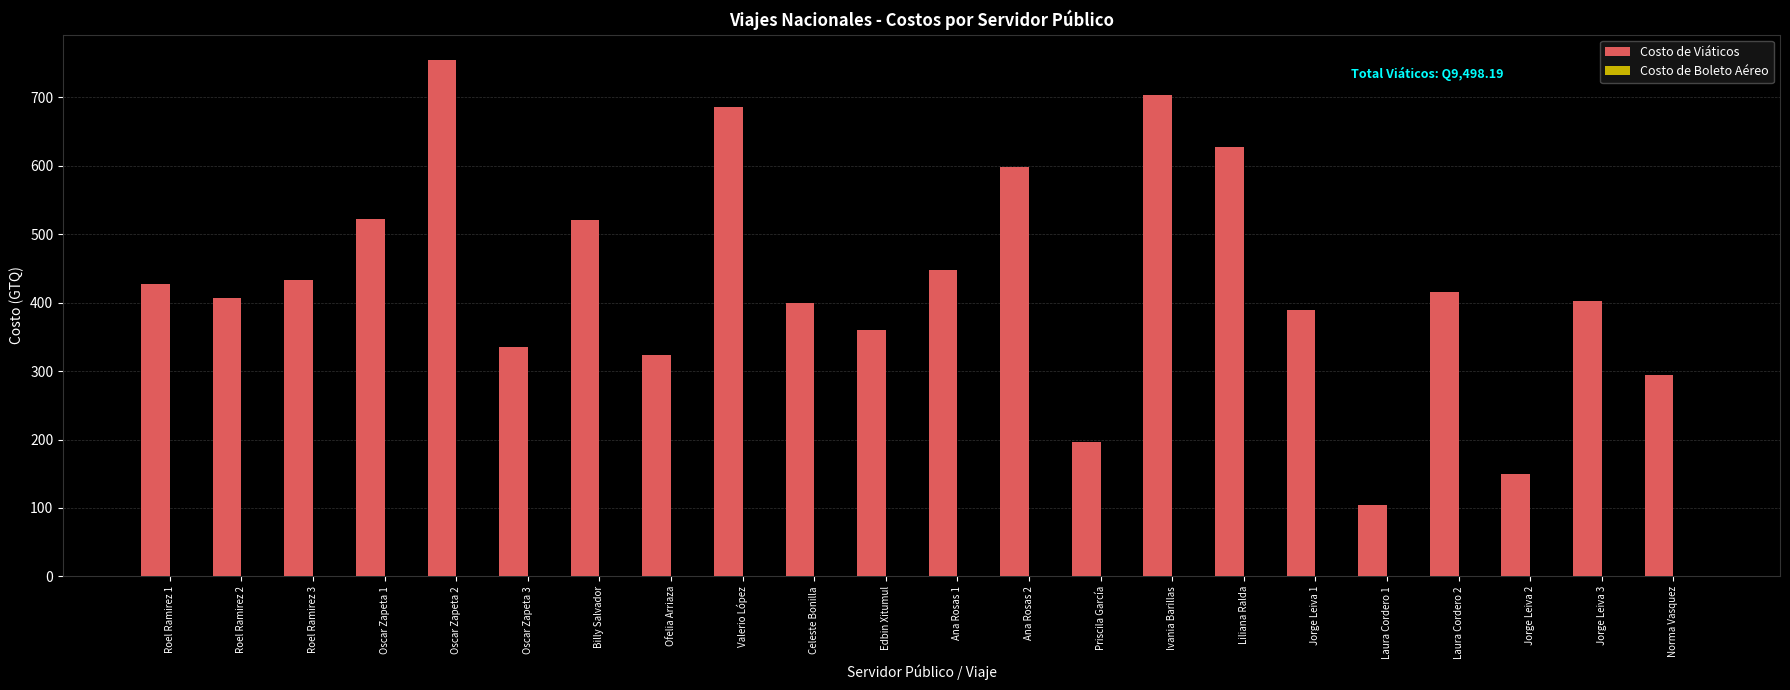

What value does the data have at Roel Ramirez 3?

433.0